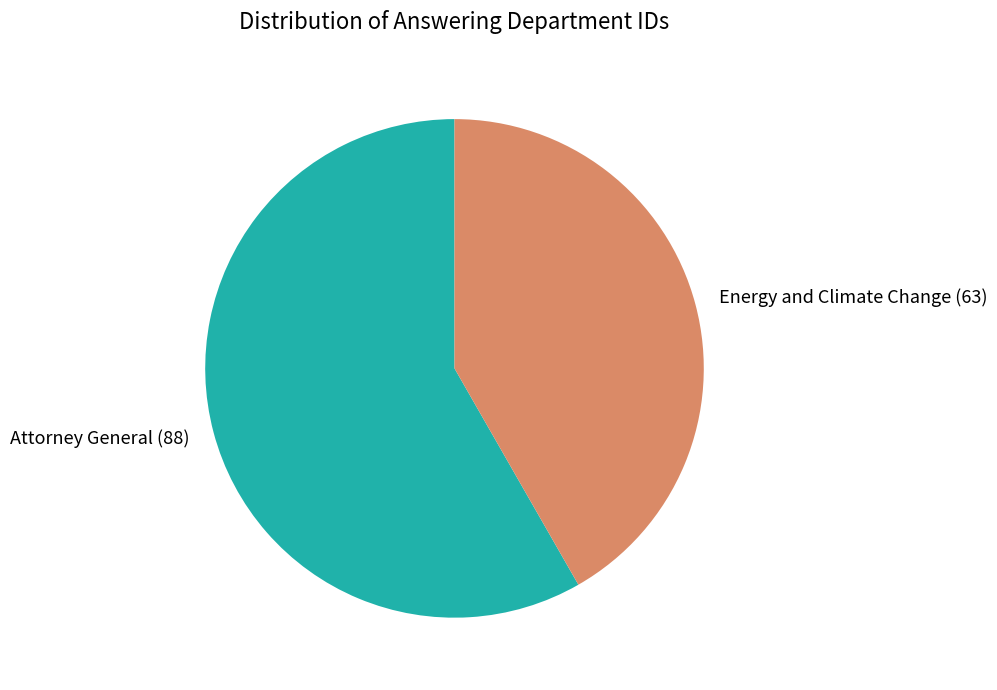

Between Attorney General (88) and Energy and Climate Change (63), which is larger?

Attorney General (88)